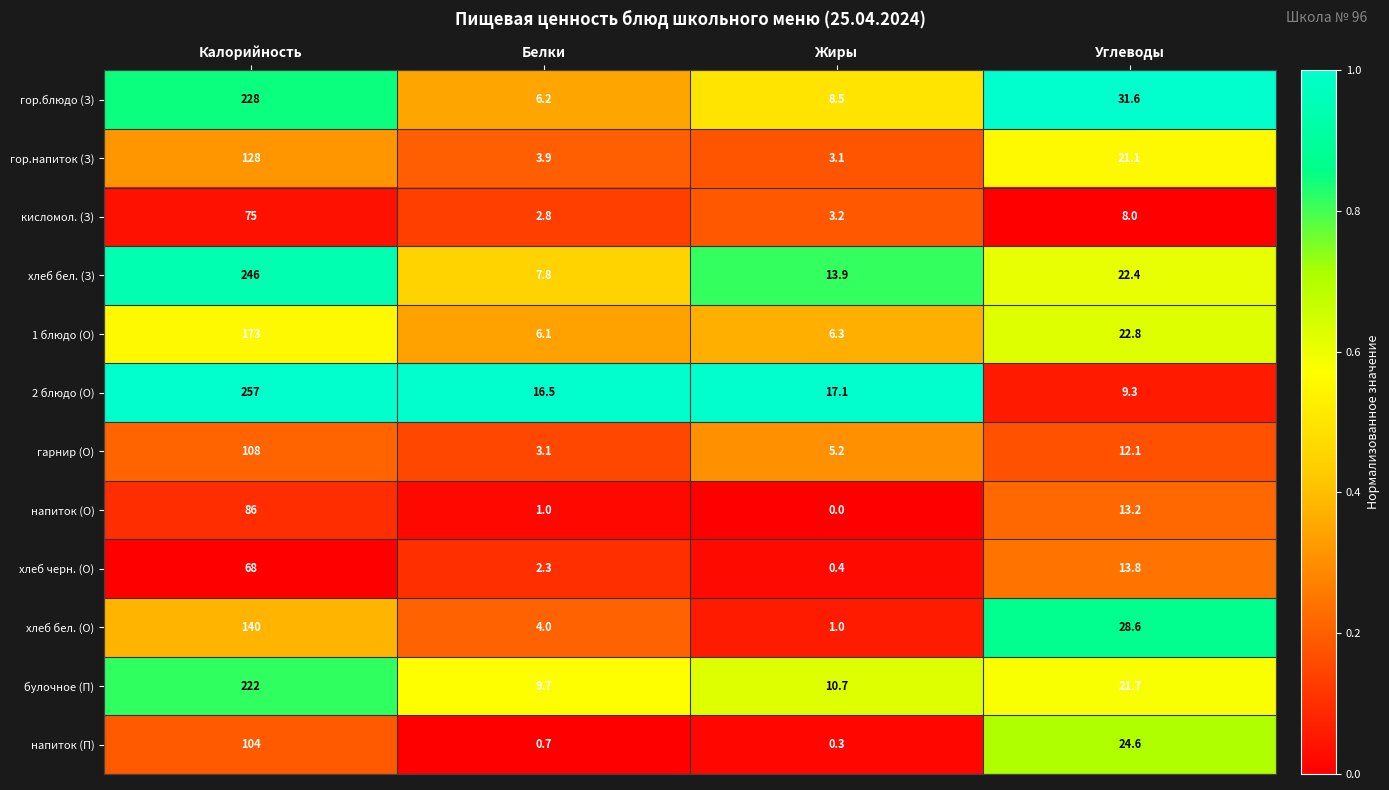

Which series has the largest total across all categories?

2 блюдо (О)